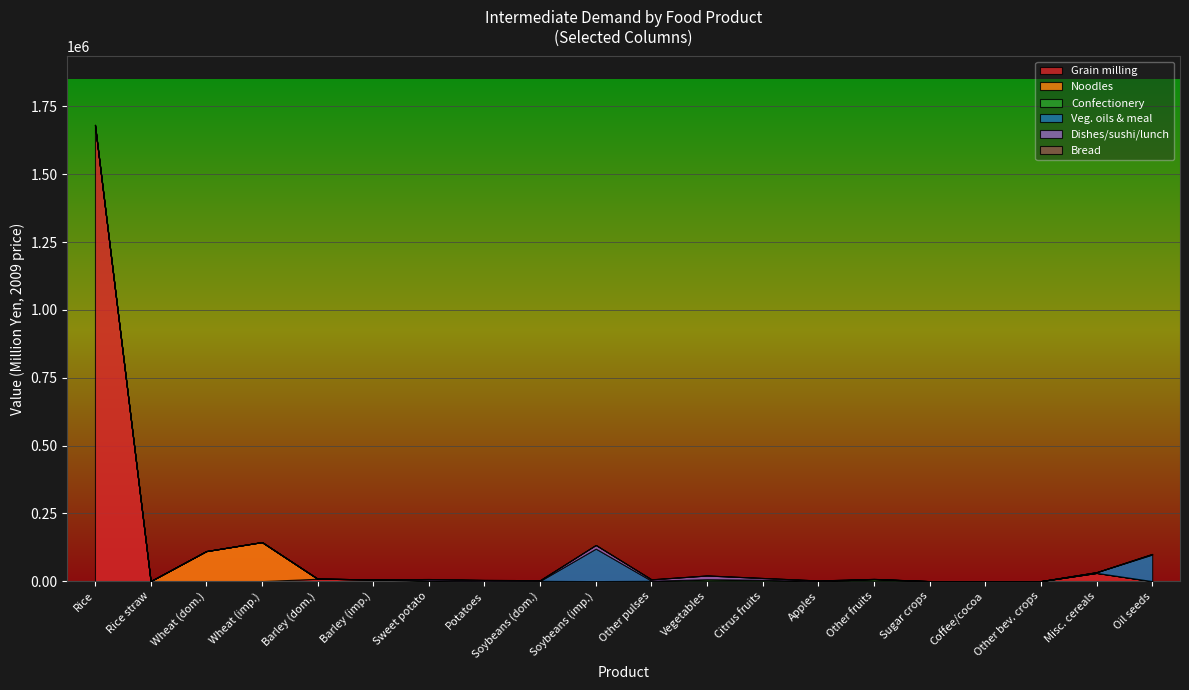

Which has a higher value, Wheat (domestic) or Other fruits?

Wheat (domestic)